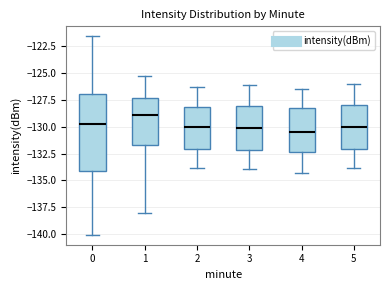

Where is the lower edge of the box at x = 0 on the y-axis? The values are not printed on the chart, so give them approximately, as read against the axis.

-134.0